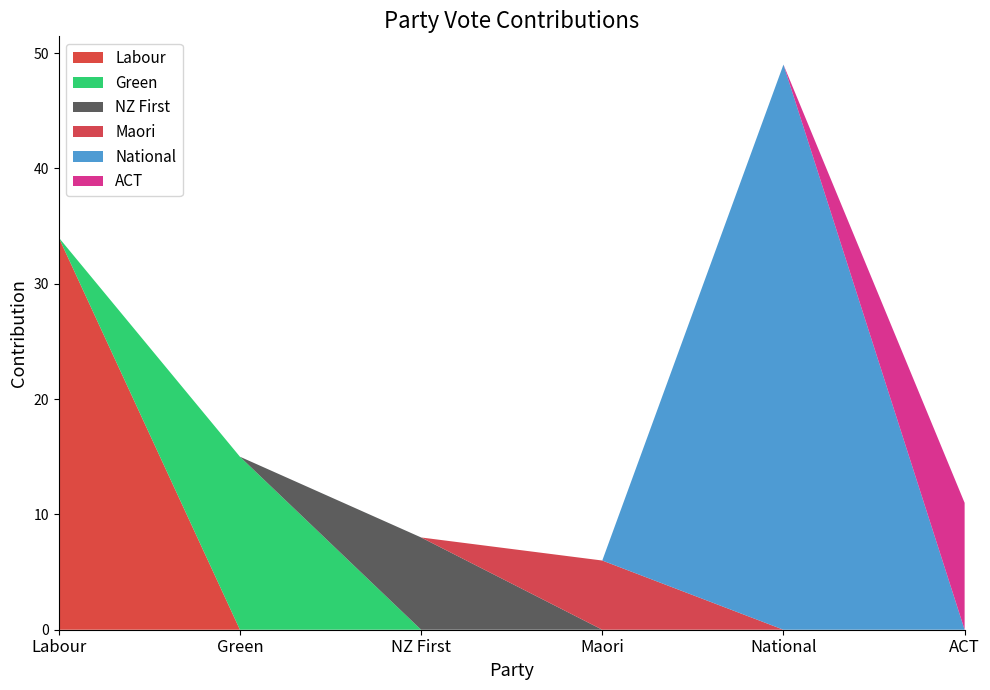

What is the total value across all series at ACT?

11